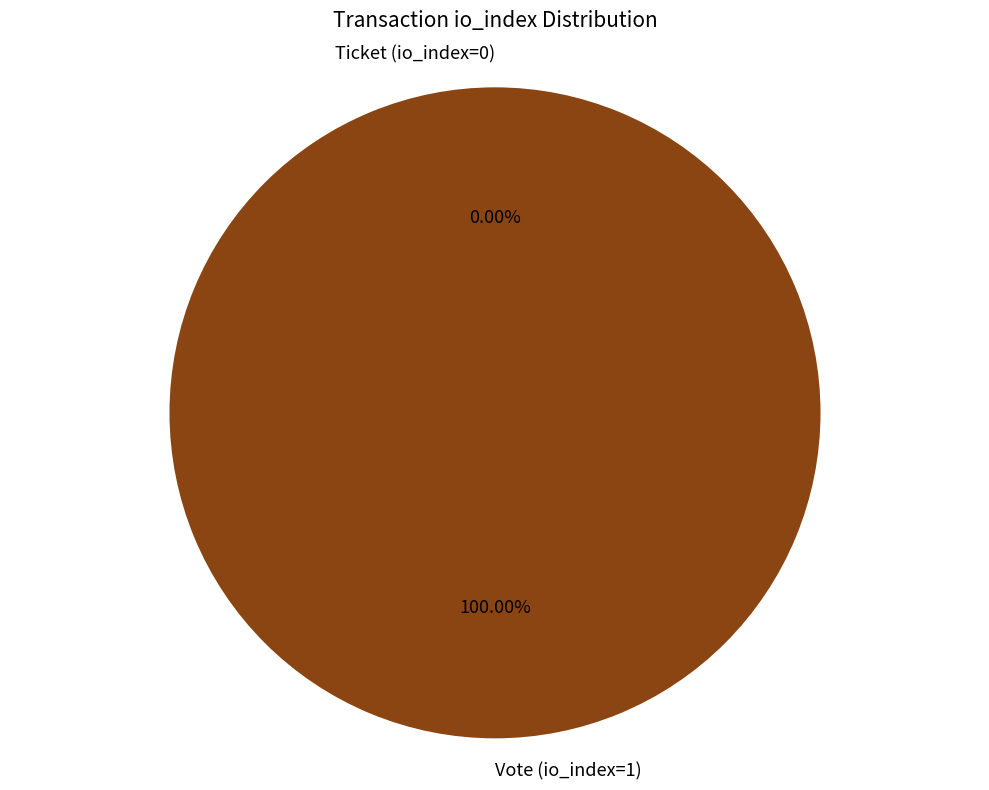

Is Vote (io_index=1) the majority of the pie?

Yes